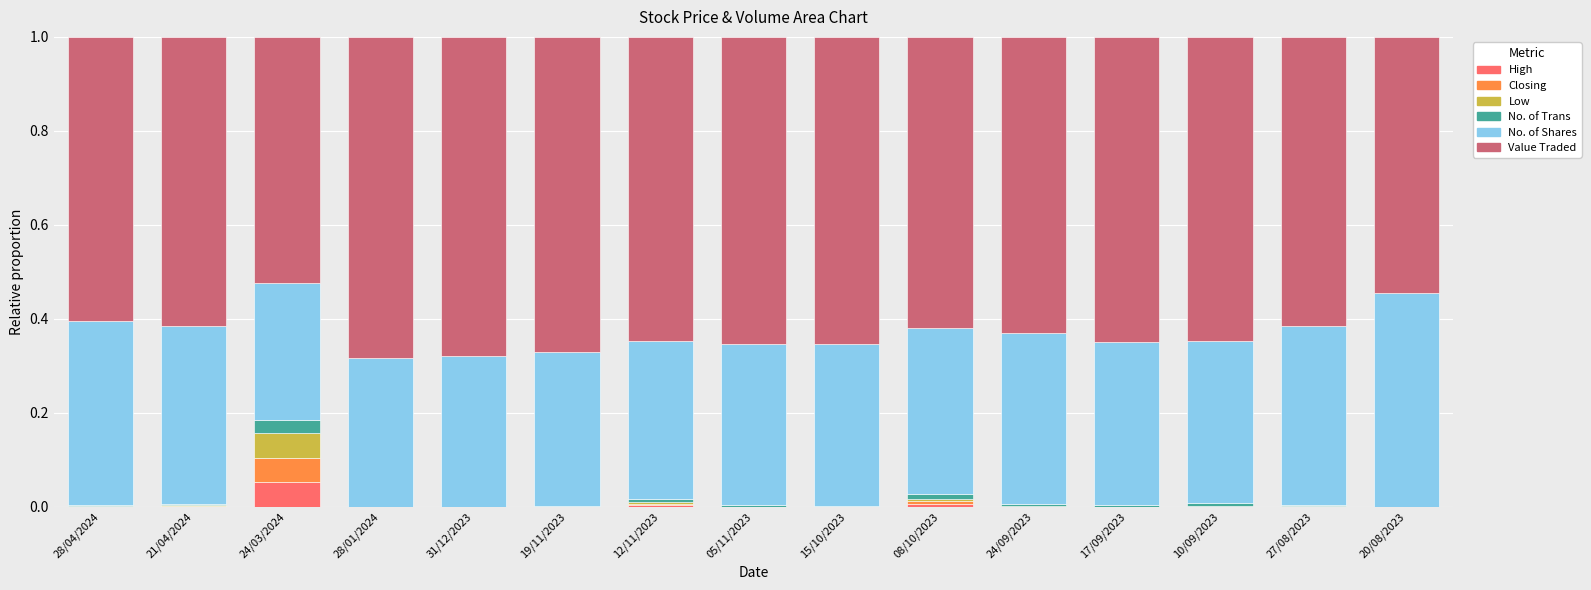

Does the chart contain stacked bars?

Yes